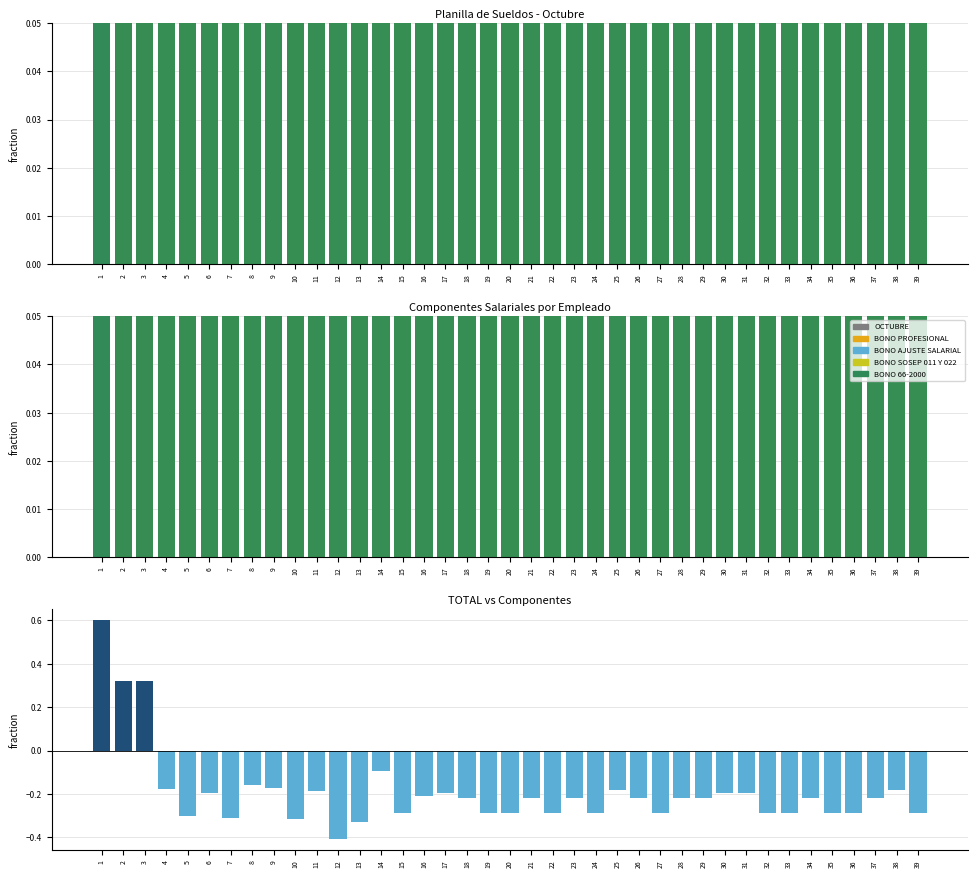

At which category does the chart reach its peak across all series?

1